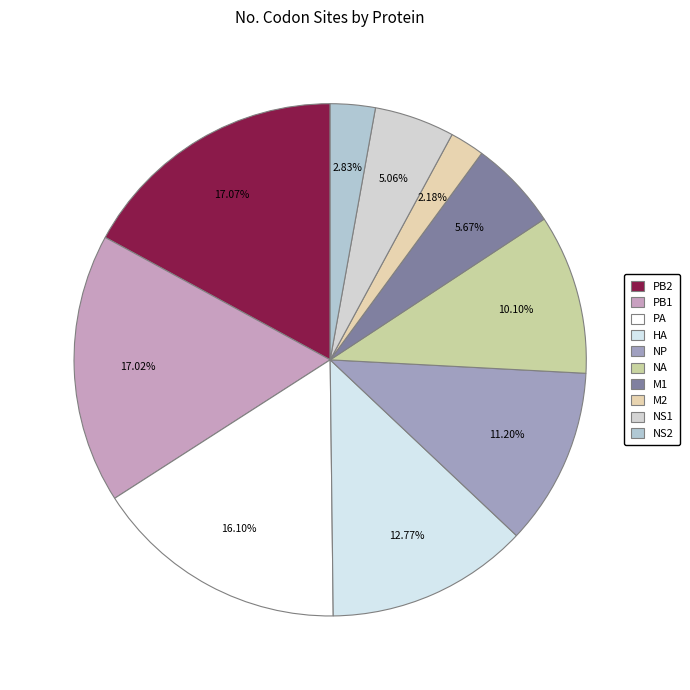

How many slices are in this pie chart?

10